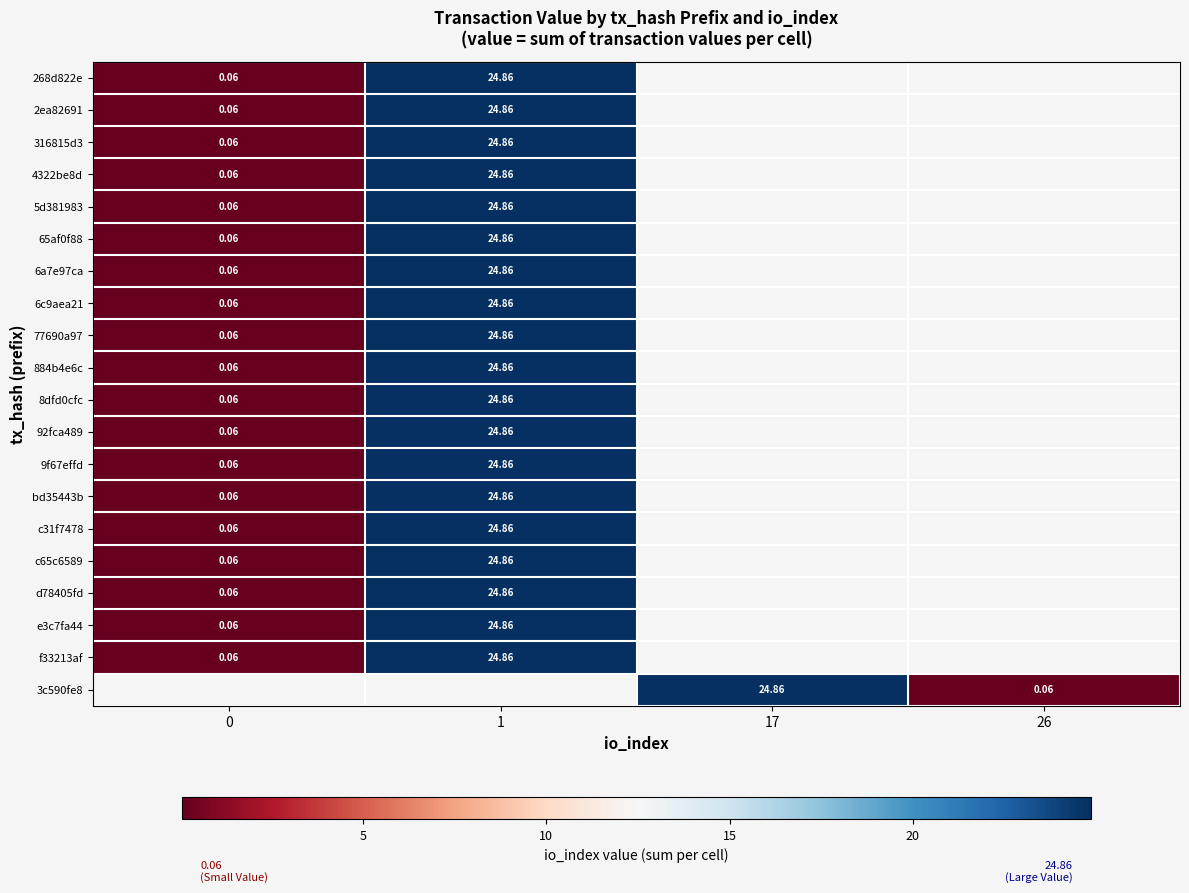

At which category does the chart reach its peak across all series?

1